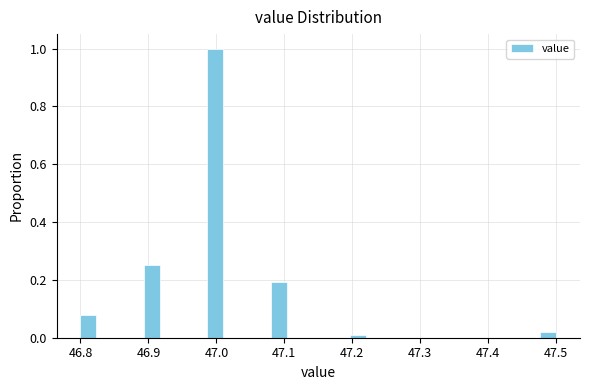

Read against the x-axis, roughly where is the centre of the tallest bar?

47.00